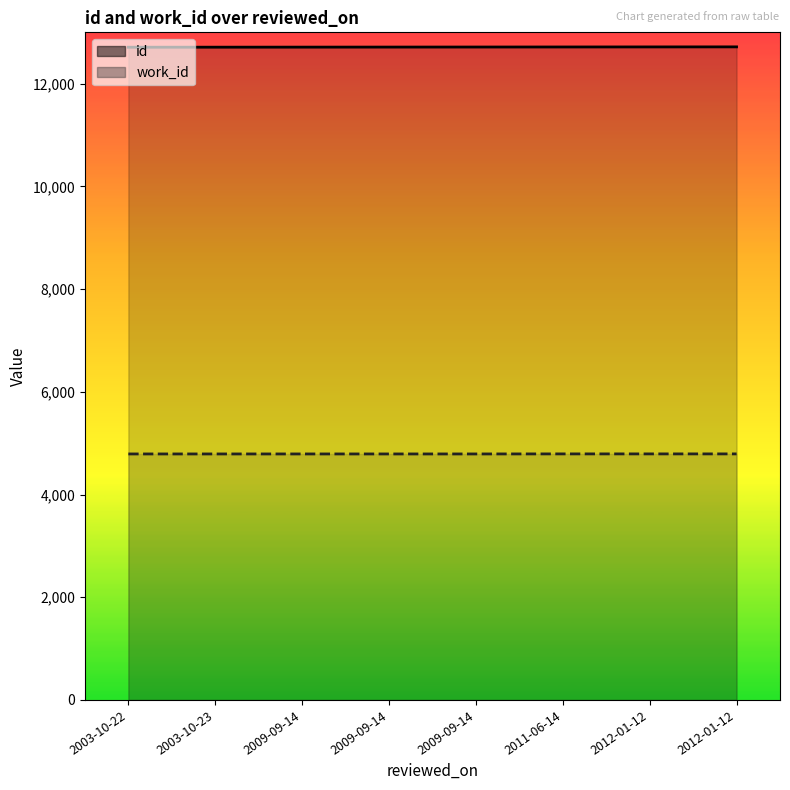

True or false: work_id and id cross at least once.

False